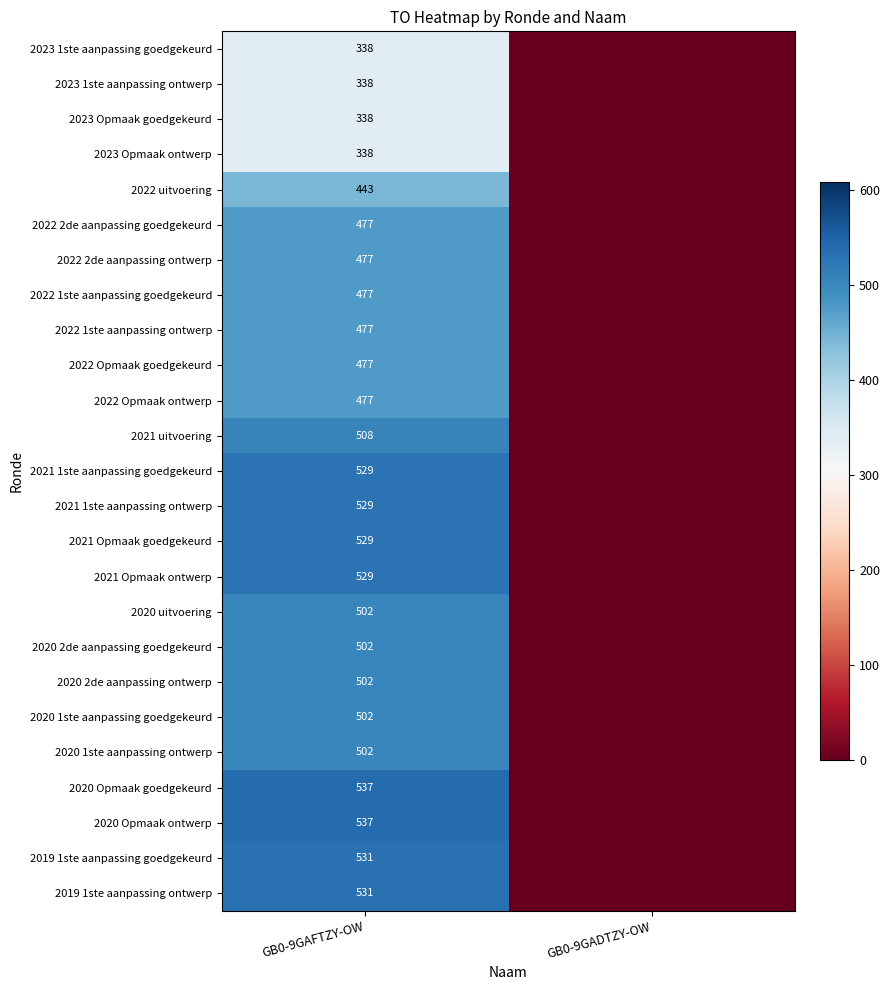

What is the total value across all series at GB0-9GAFTZY-OW?

11927